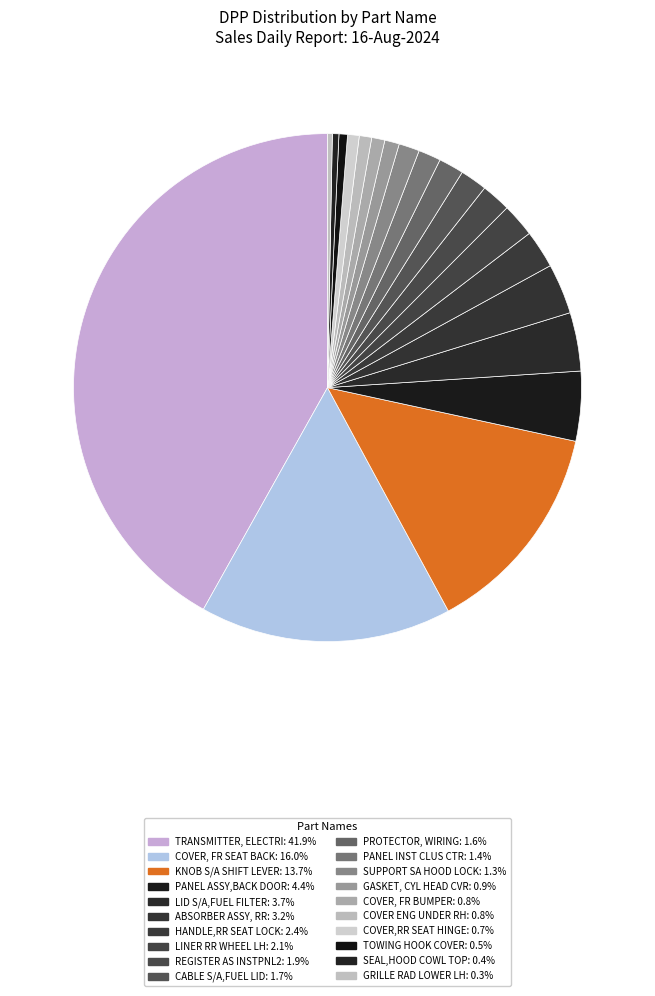

Rank the categories by value from lowest to highest.

GRILLE RAD LOWER LH, SEAL,HOOD COWL TOP, TOWING HOOK COVER, COVER,RR SEAT HINGE, COVER ENG UNDER RH, COVER, FR BUMPER, GASKET, CYL HEAD CVR, SUPPORT SA HOOD LOCK, PANEL INST CLUS CTR, PROTECTOR, WIRING, CABLE S/A,FUEL LID, REGISTER AS INSTPNL2, LINER RR WHEEL LH, HANDLE,RR SEAT LOCK, ABSORBER ASSY, RR, LID S/A,FUEL FILTER, PANEL ASSY,BACK DOOR, KNOB S/A SHIFT LEVER, COVER, FR SEAT BACK, TRANSMITTER, ELECTRI